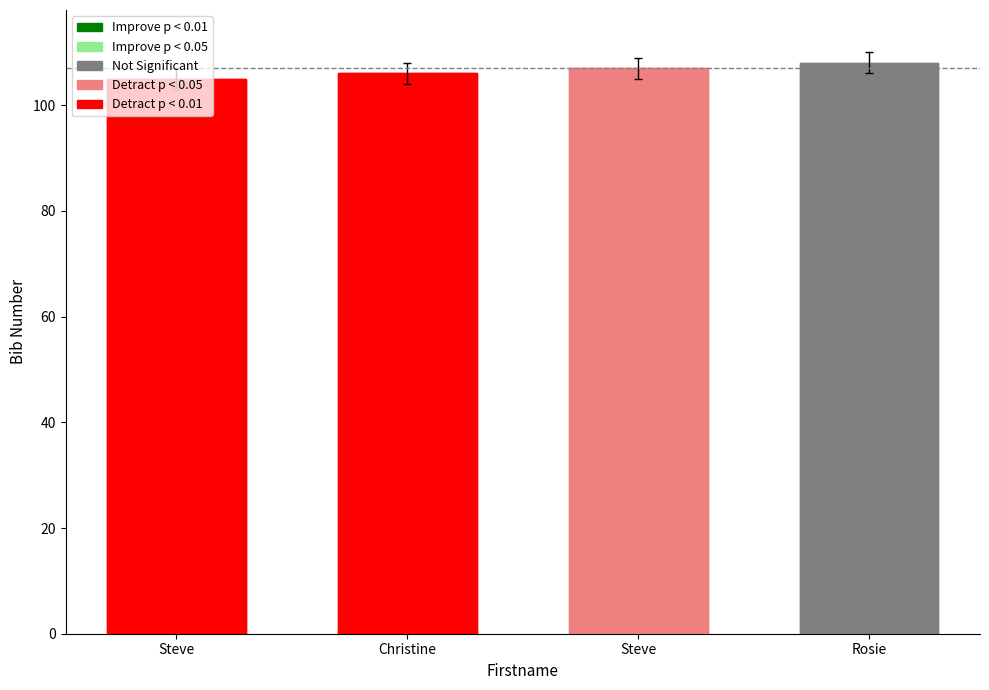

Reading left to right, extract all data points from this chart.

Steve=105	Christine=106	Steve=107	Rosie=108